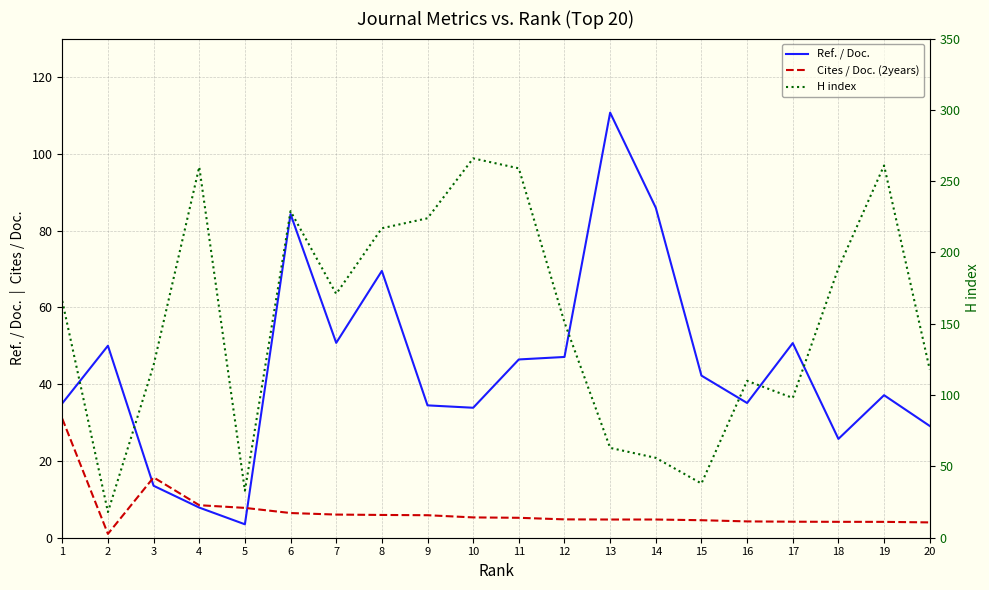

At which label does H index first exceed 166?

4